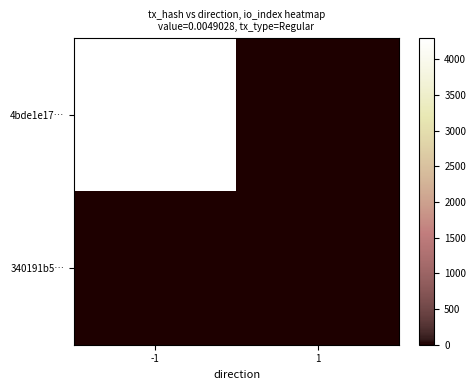

Between -1 and 1, which series saw the biggest shift?

4bde1e17…